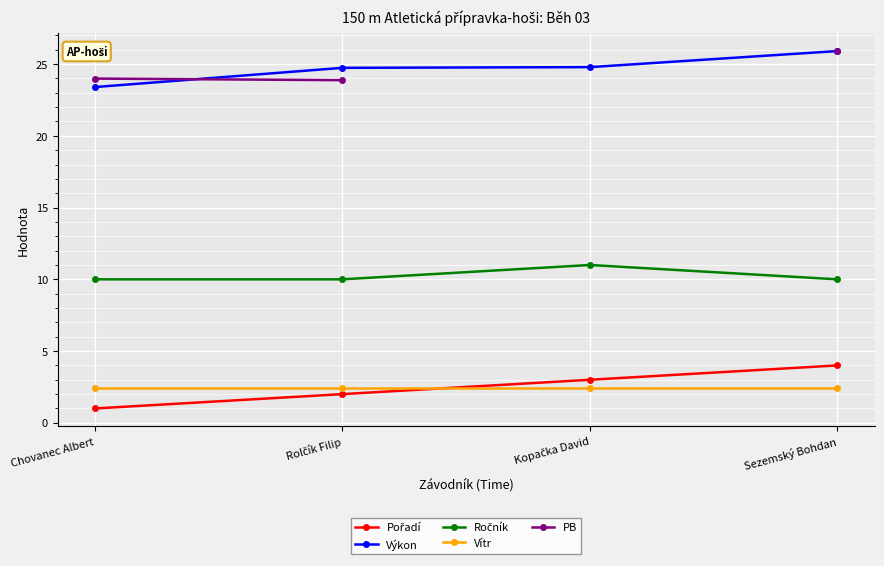

Which category has the lowest value across all series?

Chovanec Albert